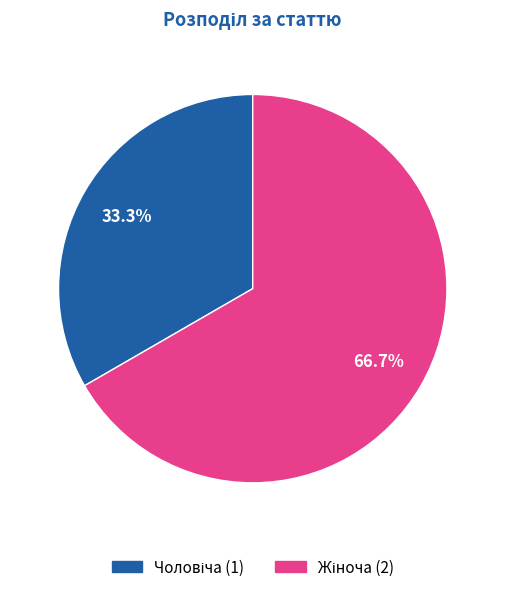

Is there a majority slice in this chart?

Yes